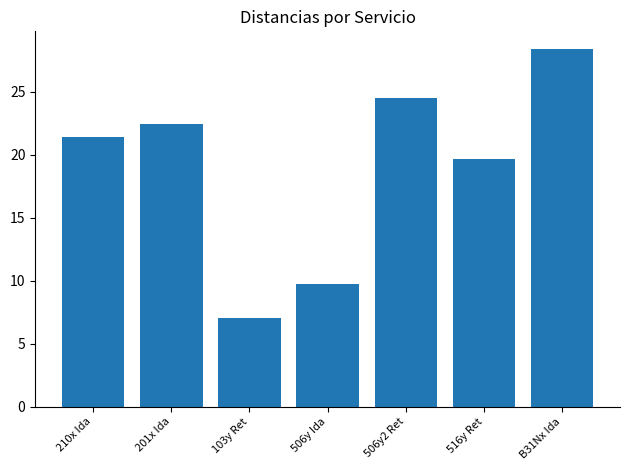

The value at 210x Ida is 21.4. True or false?

True